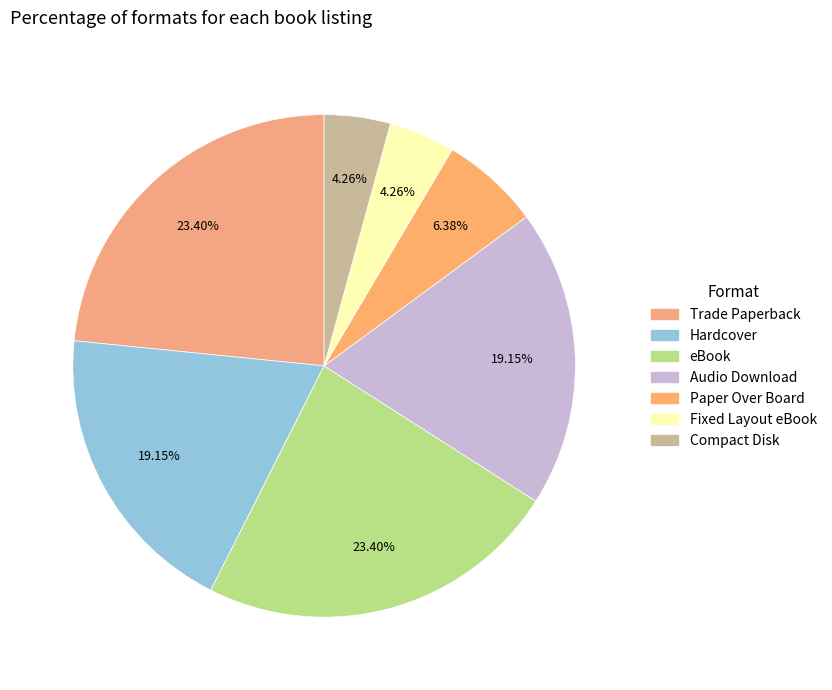

Approximately how many times larger is the value at eBook compared to Fixed Layout eBook?

5.5